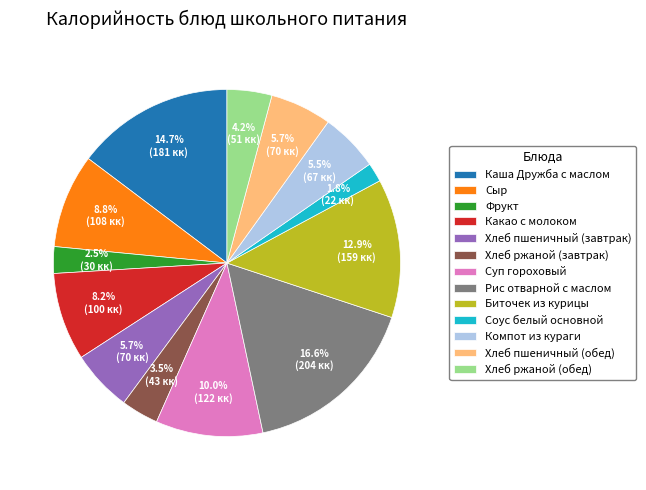

Which has a higher value, Каша Дружба с маслом or Хлеб пшеничный (обед)?

Каша Дружба с маслом